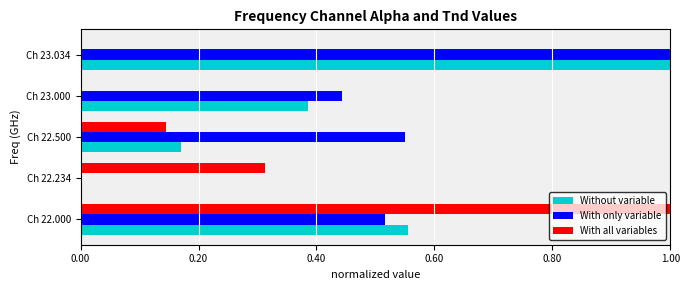

What is the sum of all With only variable values?

2.5